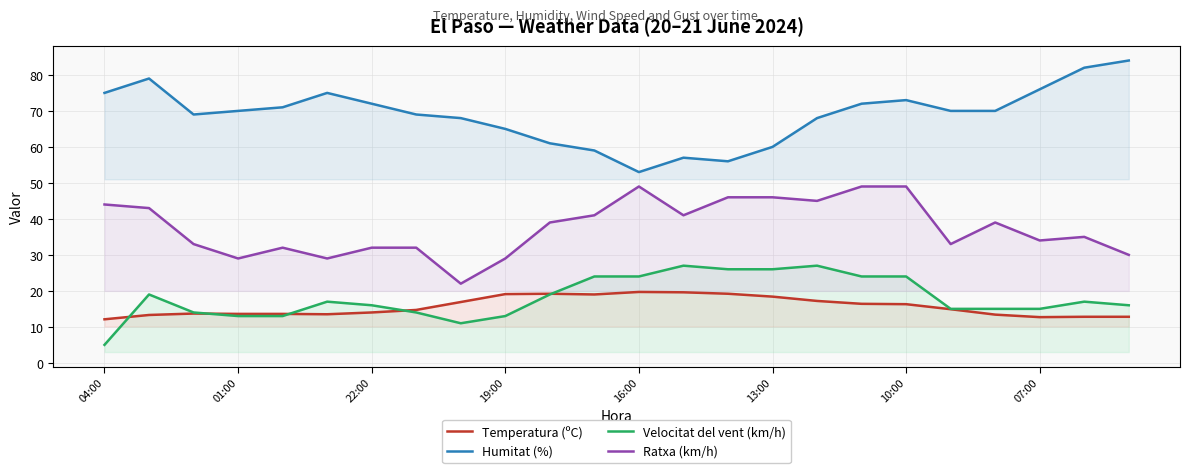

How many data points in Velocitat del vent (km/h) are less than 17?

12